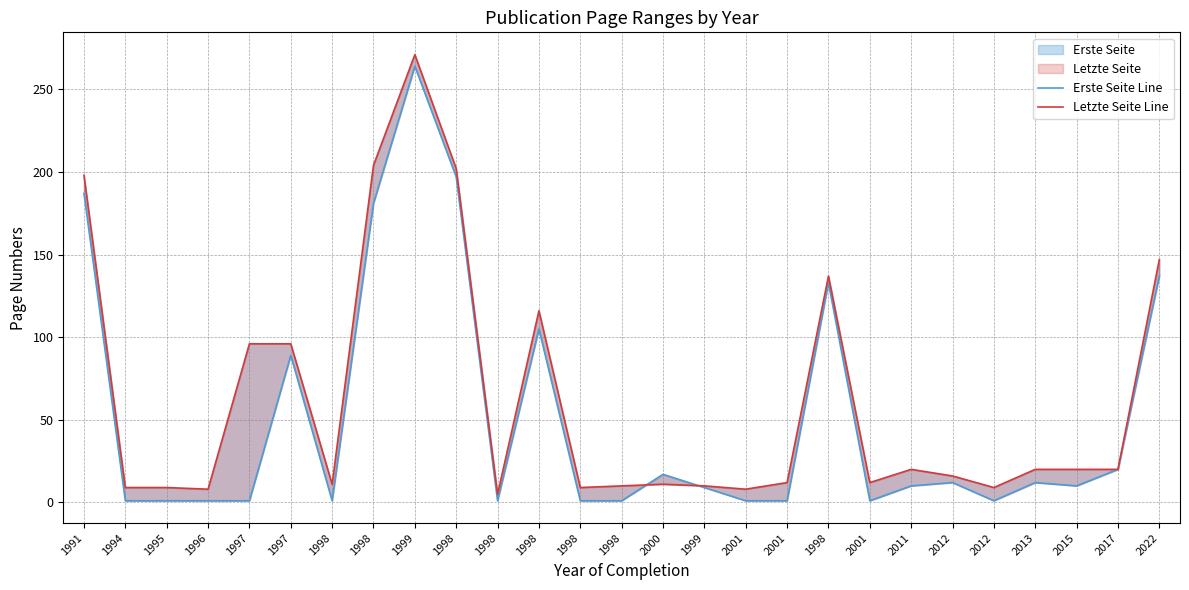

How many interior local valleys does the Letzte Seite Line series have?

7